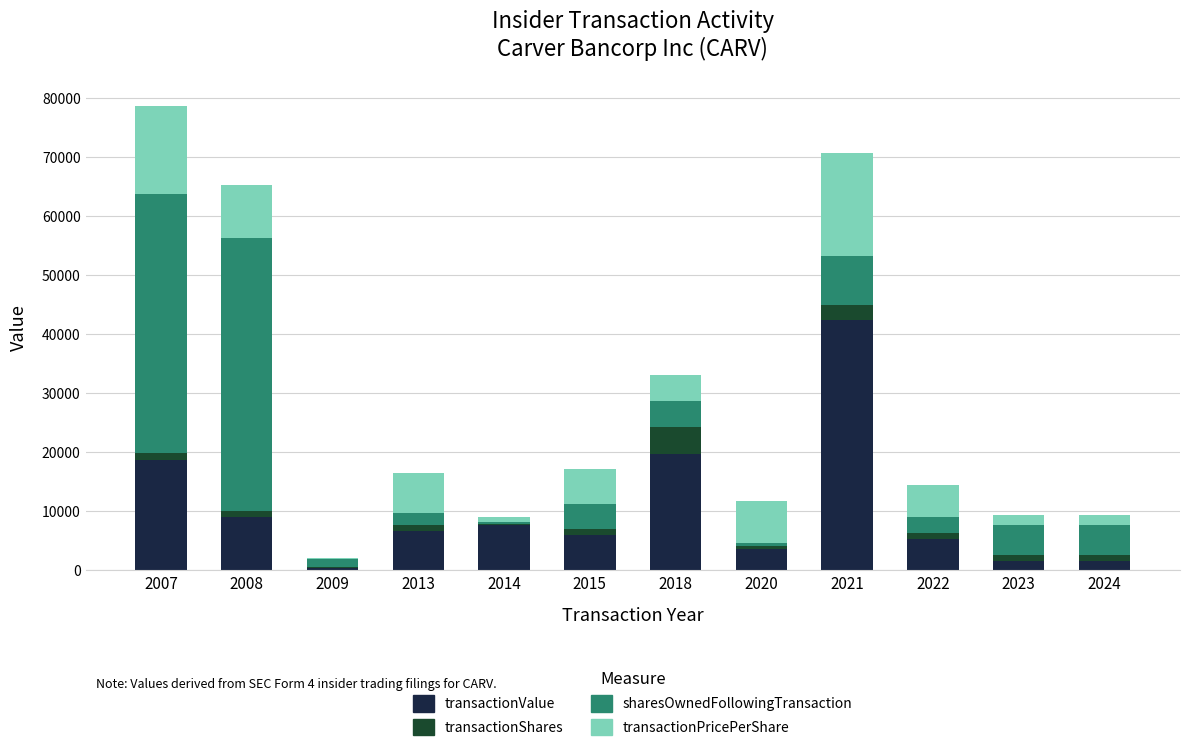

Which category has the highest value in the transactionValue series?

2021